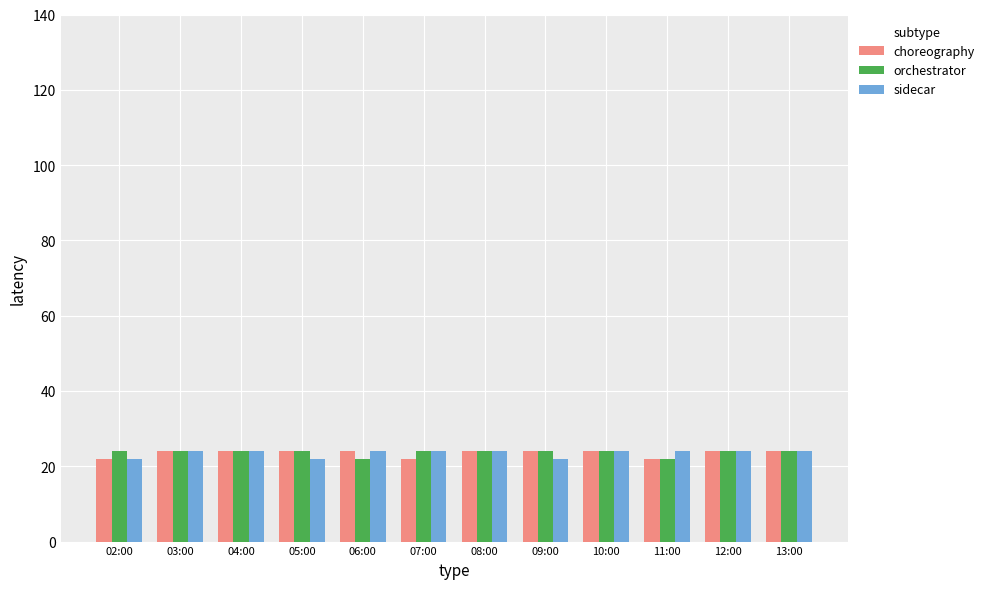

What is the total value across all series at 08:00?

72